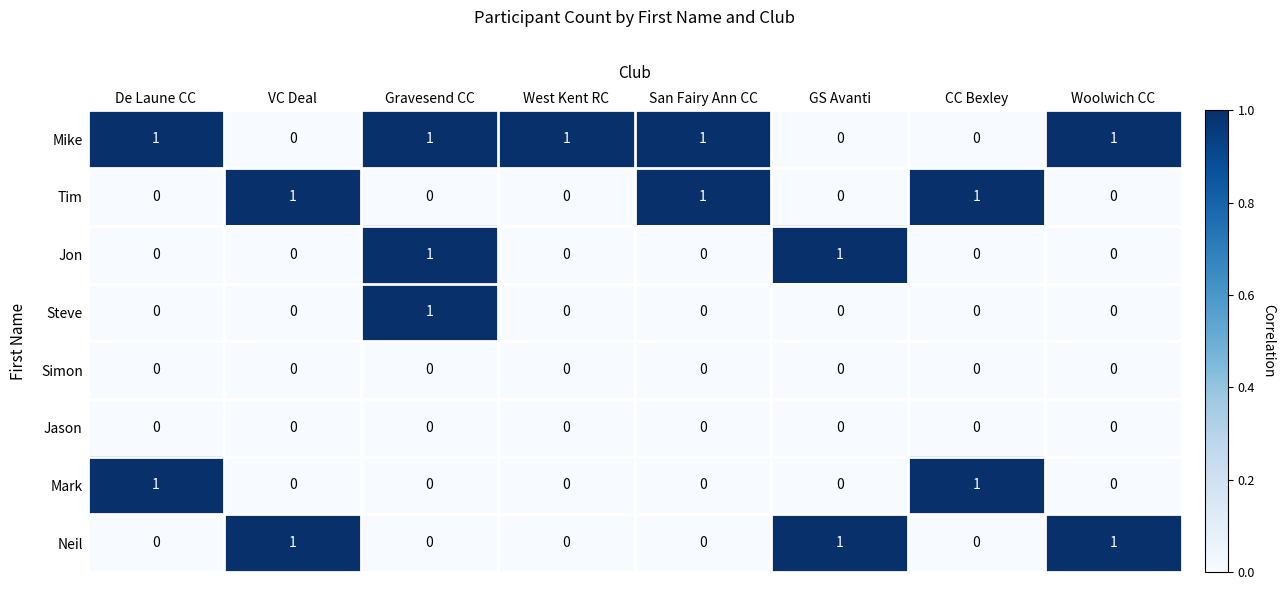

Is it true that Tim equals 0 at De Laune CC?

True